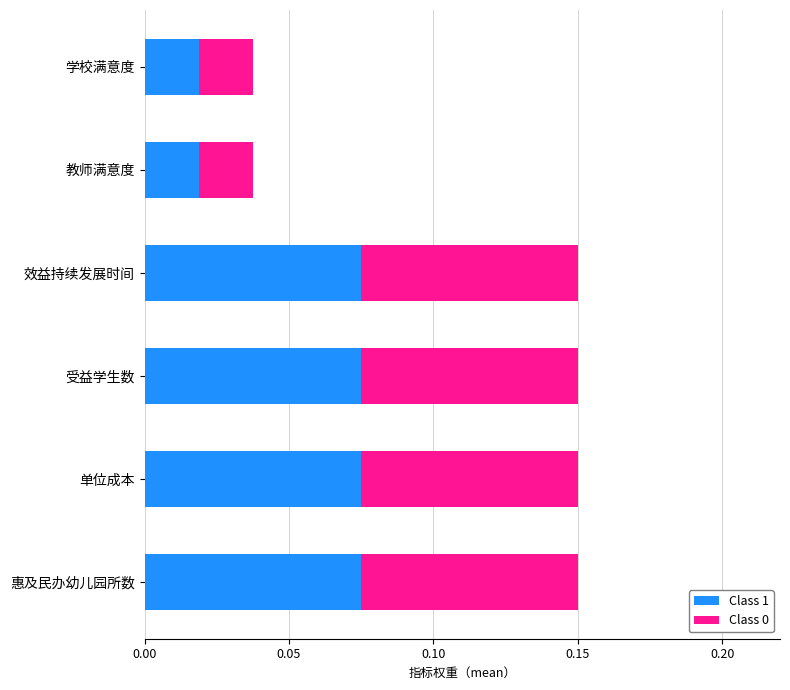

What is the sum of all Class 1 values?

0.3